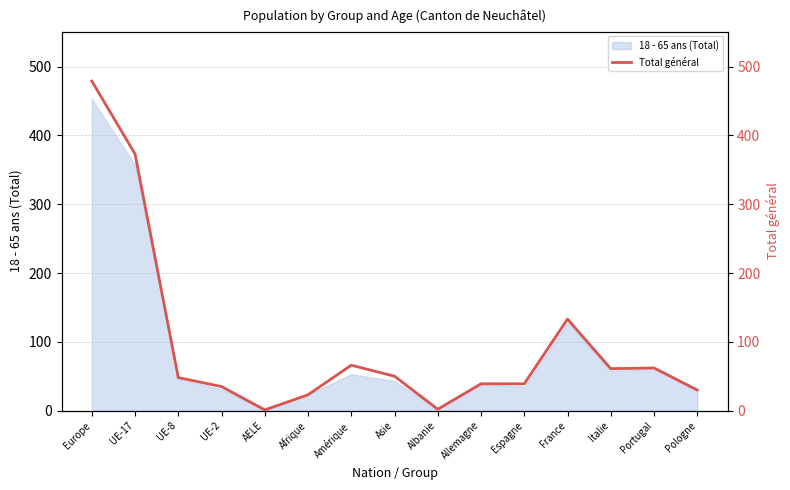

At which category does the data reach its first local peak?

Amérique